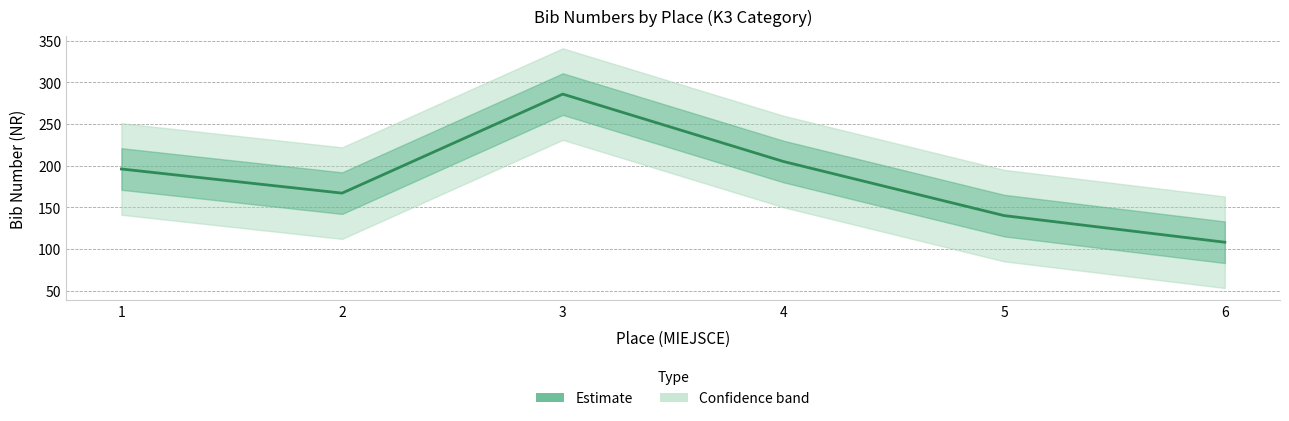

Approximately how many times larger is the value at 5 compared to 1?

0.7